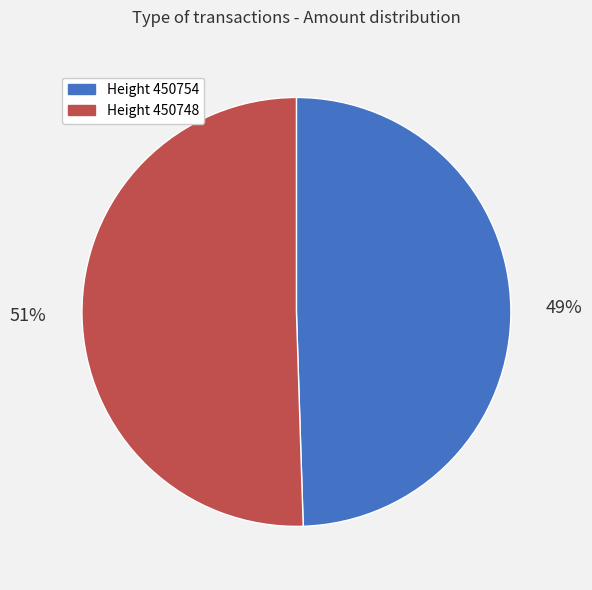

To the nearest percent, what is the average slice percentage?

50%